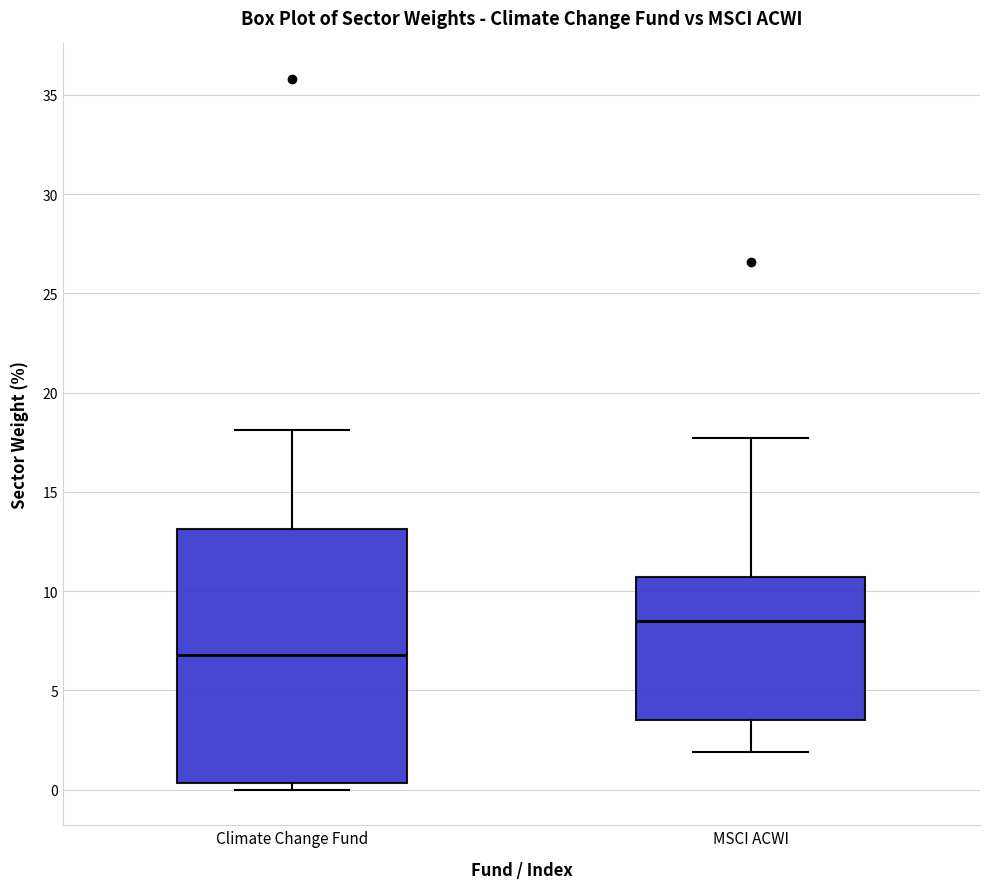

Reading left to right, transcribe this box plot: for each box, give where its median line is, the range the box spans, and where its two whiskers end, as read against the y-axis. The values are not printed on the chart, so give them approximately, as read against the axis.

Climate Change Fund: median 7.0, box 0.5 to 13.0, whiskers 0.0 to 18.0
MSCI ACWI: median 8.5, box 3.5 to 10.5, whiskers 2.0 to 17.5